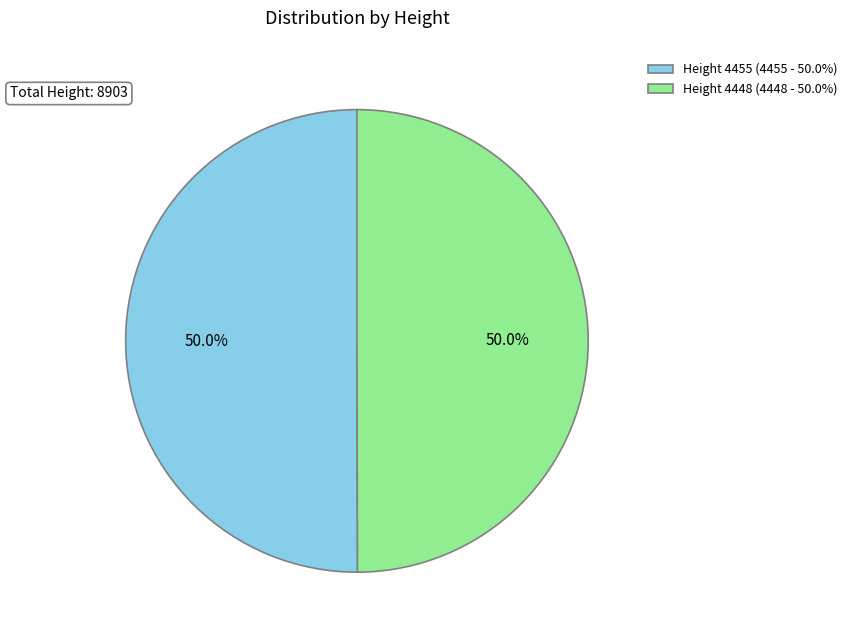

Count the number of slices in the pie.

2